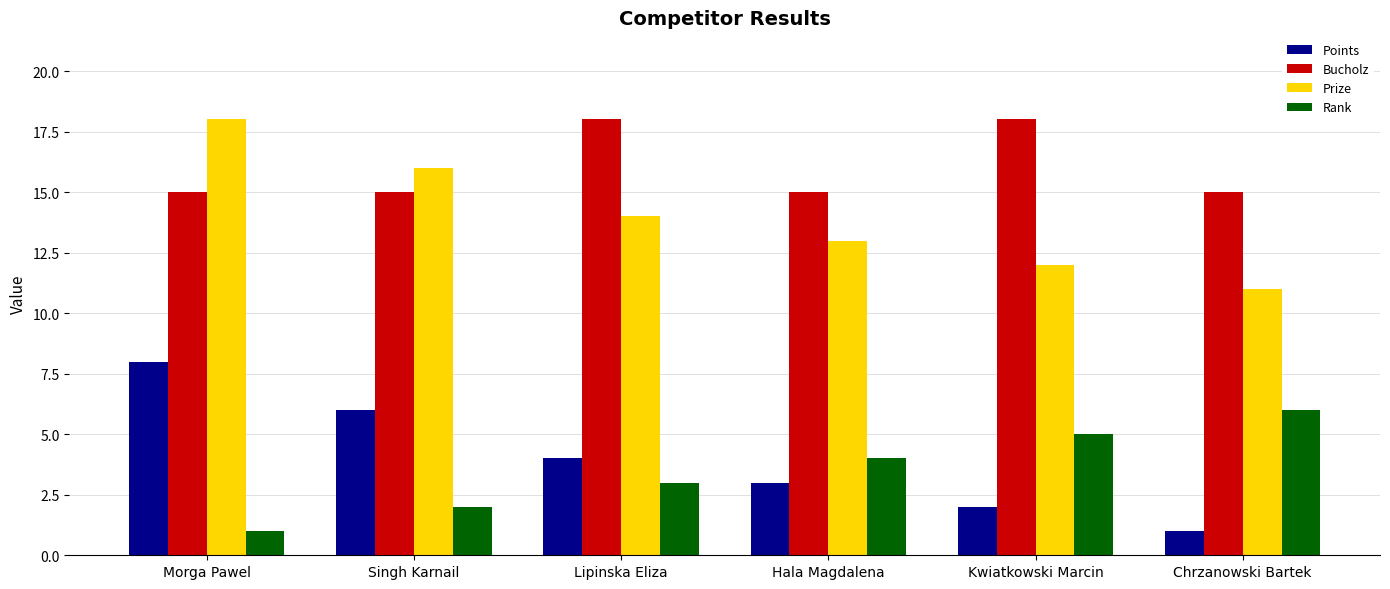

How many bars are there in total?

24